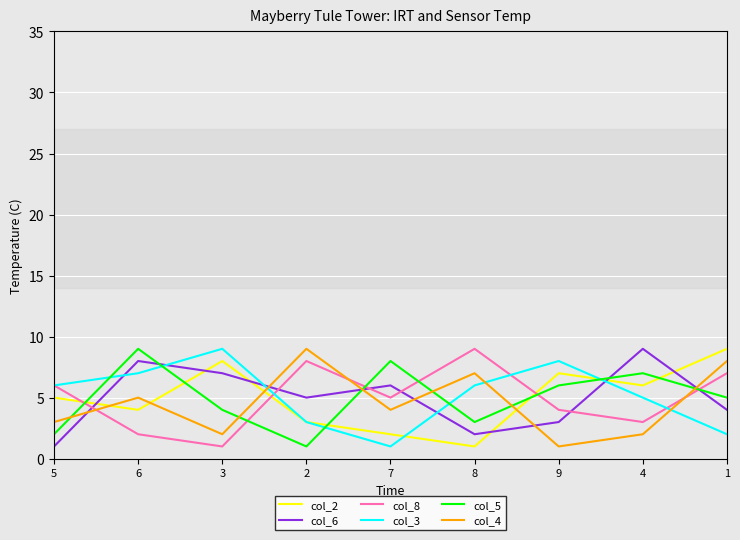

Between which two adjacent categories do col_3 and col_4 first intersect?

3 and 2